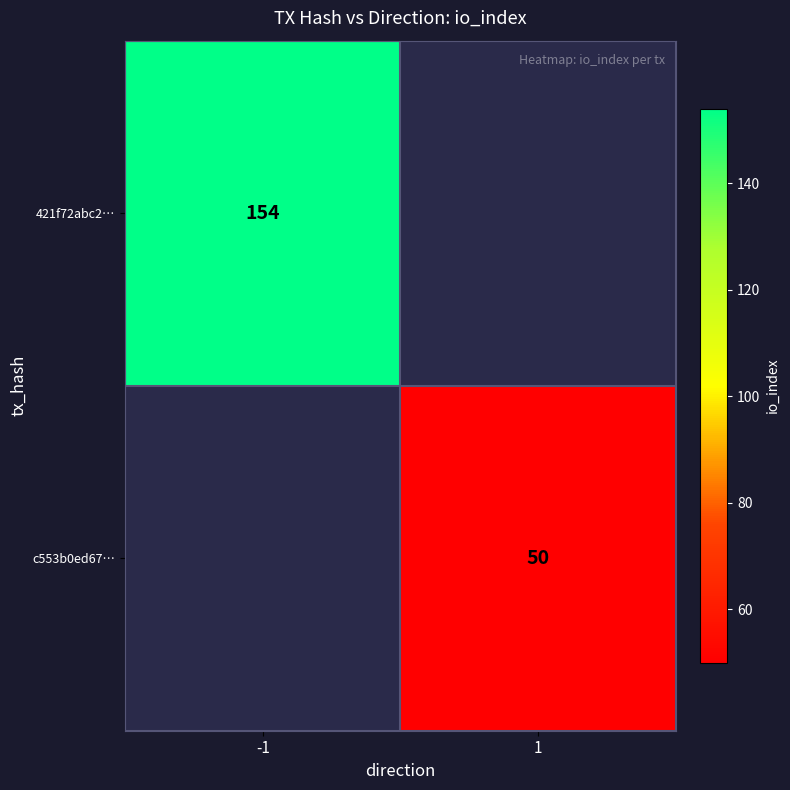

Is the value of c553b0ed67… at 1 greater than the value of 421f72abc2… at -1?

No